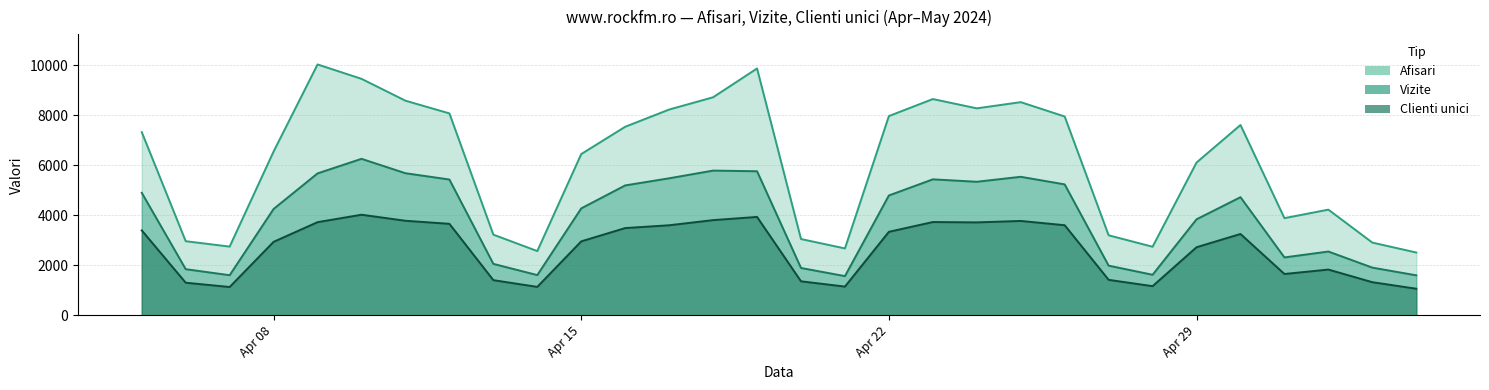

Count the number of categories in the chart.

30